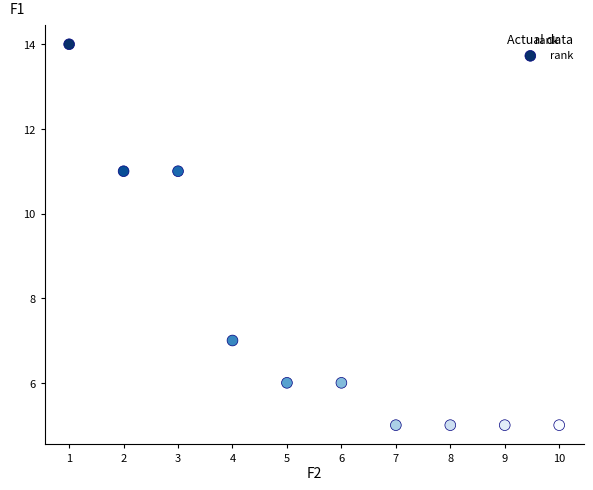

What is the range of Y values (max minus min)?

9